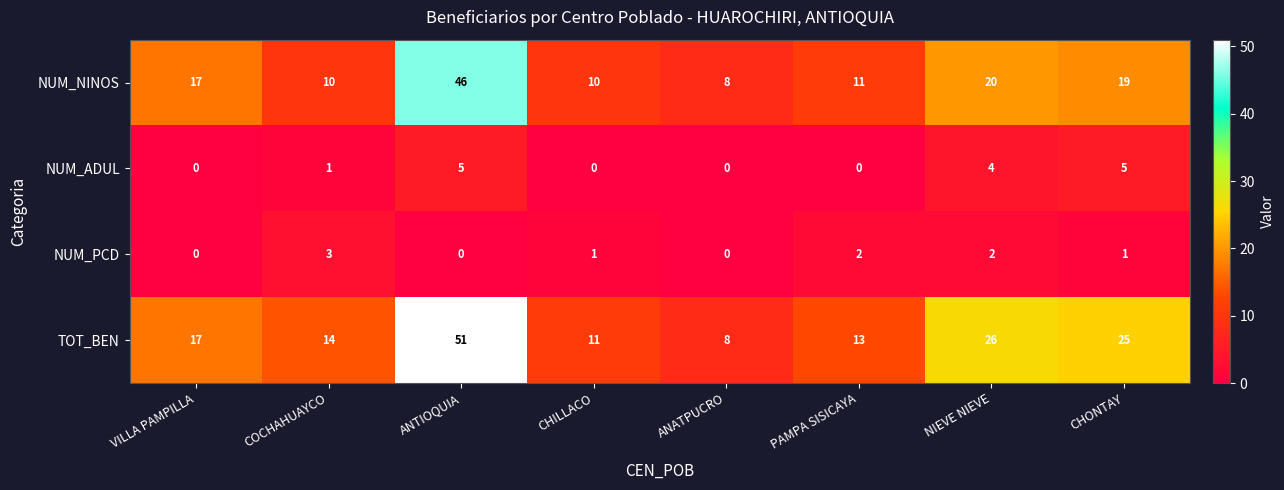

Is it true that NUM_NINOS equals 10 at COCHAHUAYCO?

True